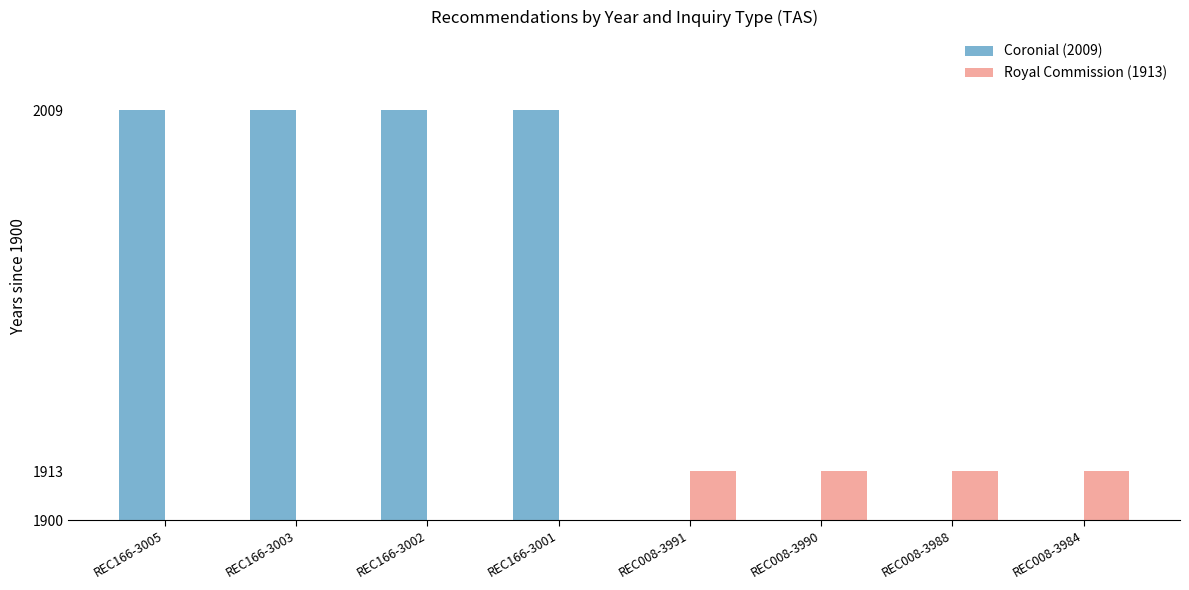

Which series changed the most between REC166-3001 and REC008-3988?

Coronial (2009)